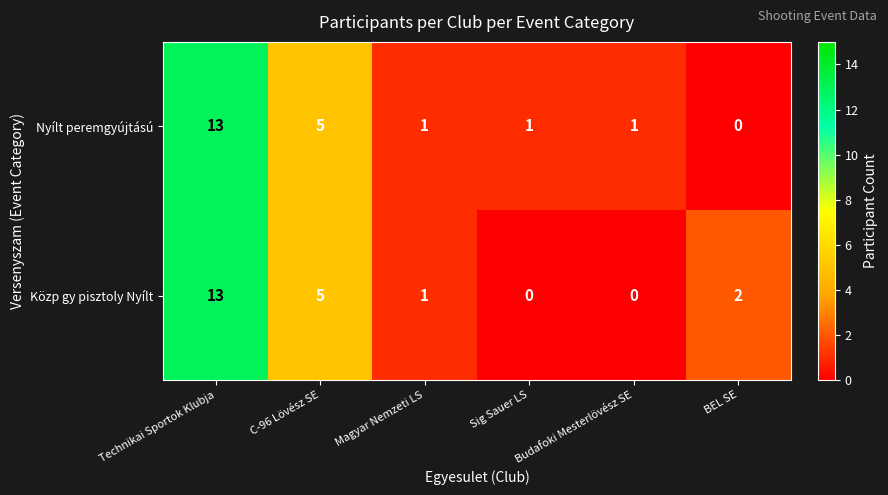

How many distinct data groups are displayed?

2